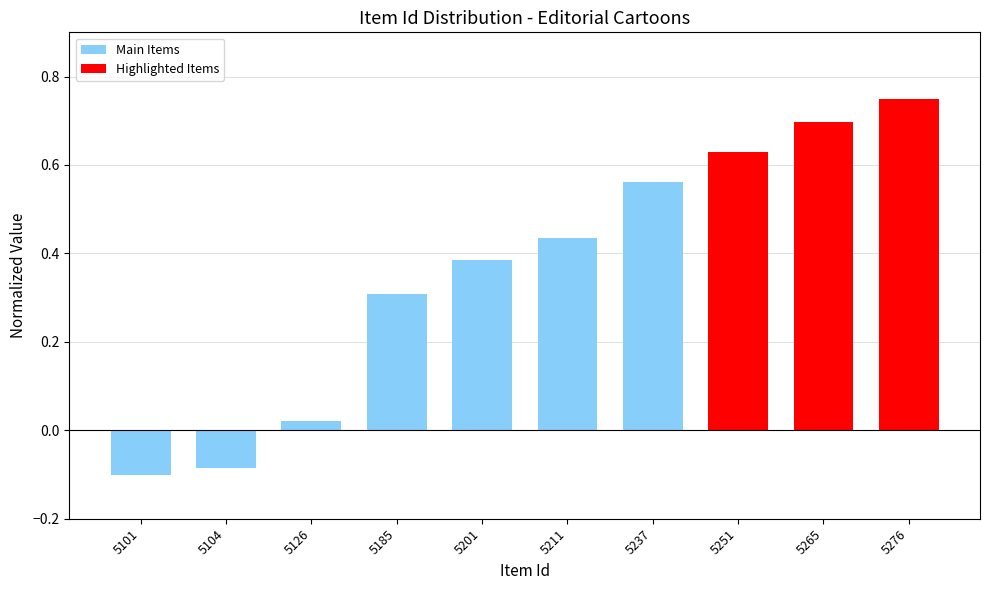

How many categories are shown in the chart?

10